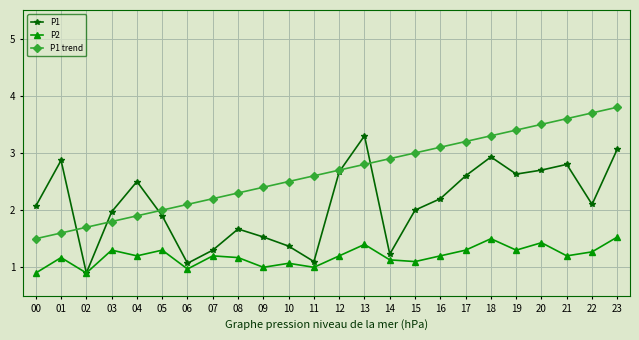

What is the value of the P1 trend point at the 5th from the left?

1.9